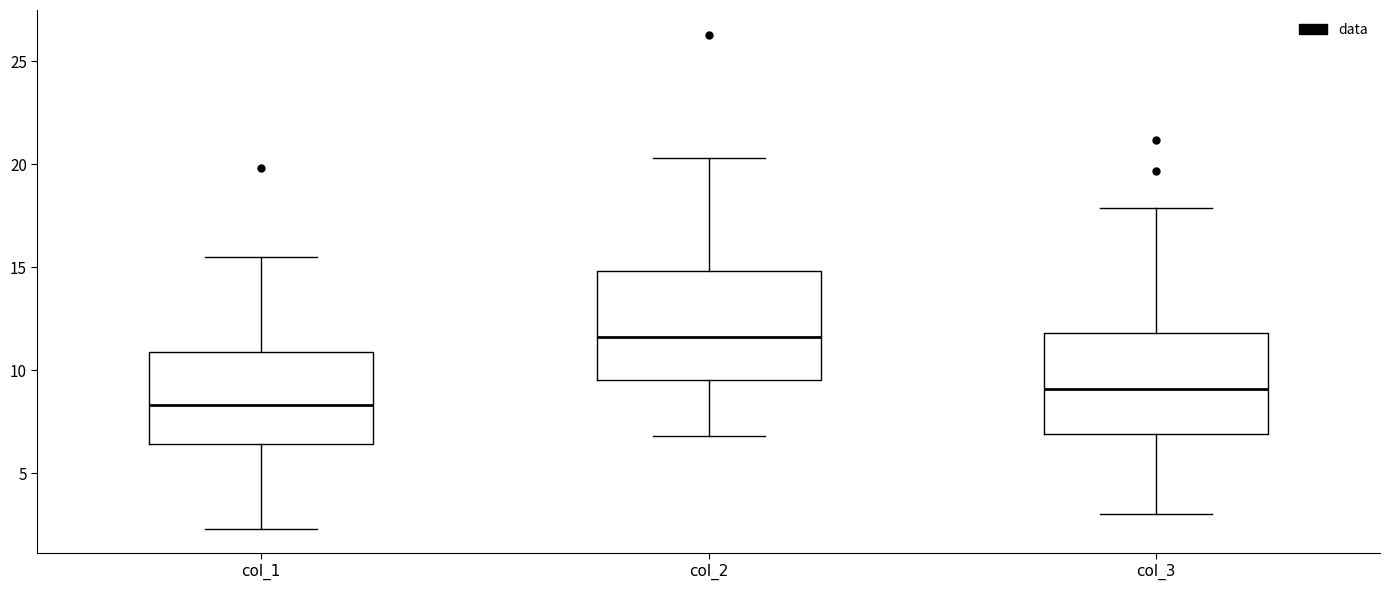

Reading left to right, transcribe this box plot: for each box, give where its median line is, the range the box spans, and where its two whiskers end, as read against the y-axis. The values are not printed on the chart, so give them approximately, as read against the axis.

col_1: median 8.5, box 6.5 to 11.0, whiskers 2.5 to 15.5
col_2: median 11.5, box 9.5 to 15.0, whiskers 7.0 to 20.5
col_3: median 9.0, box 7.0 to 12.0, whiskers 3.0 to 18.0